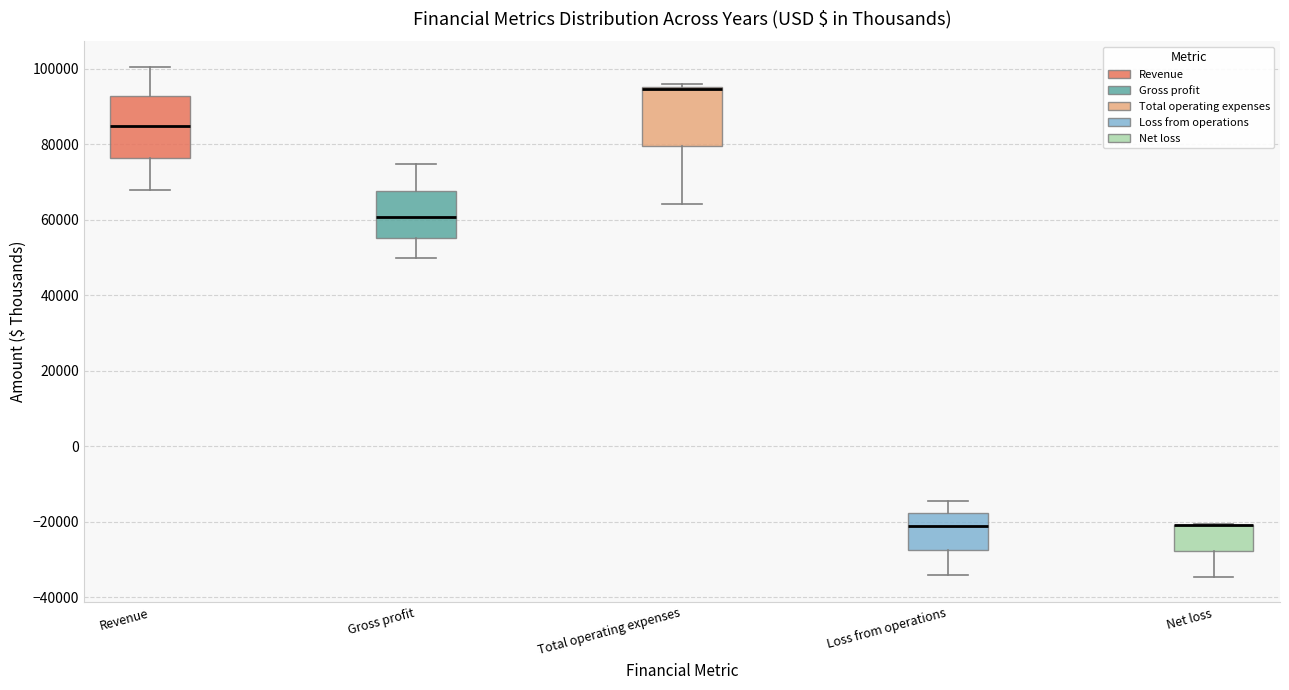

Reading left to right, transcribe this box plot: for each box, give where its median line is, the range the box spans, and where its two whiskers end, as read against the y-axis. The values are not printed on the chart, so give them approximately, as read against the axis.

Revenue: median 84000, box 76000 to 92000, whiskers 68000 to 100000
Gross profit: median 60000, box 56000 to 68000, whiskers 50000 to 74000
Total operating expenses: median 94000, box 80000 to 96000, whiskers 64000 to 96000 (just above the box's upper edge)
Loss from operations: median -22000, box -28000 to -18000, whiskers -34000 to -14000
Net loss: median -20000 (drawn on the box's upper edge), box -28000 to -20000, whiskers -34000 to -20000